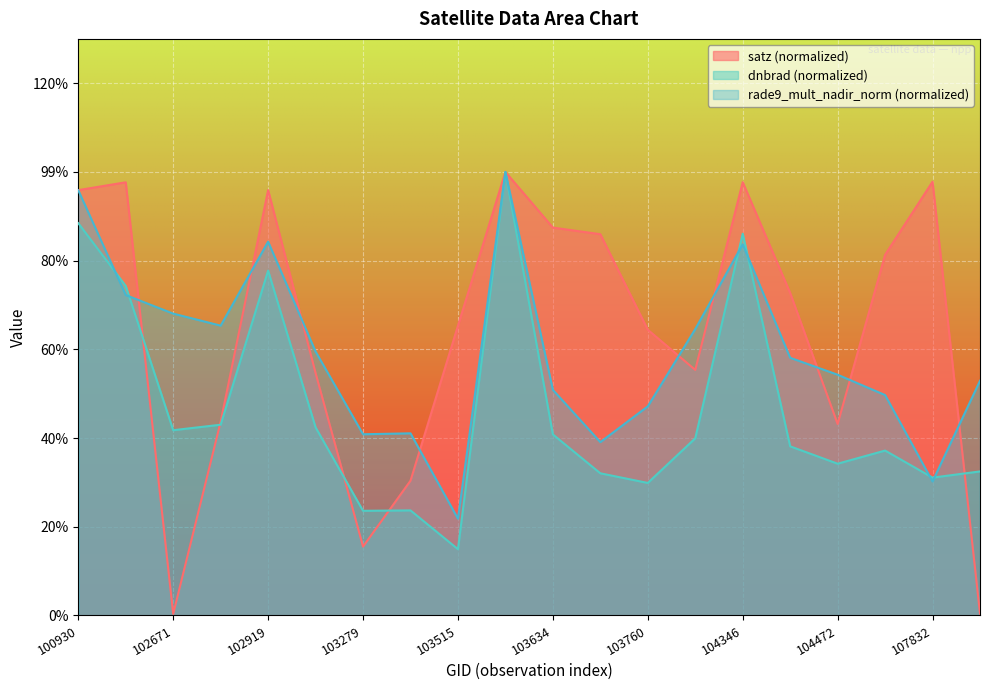

Which series changed the most between 103396 and 103760?

satz